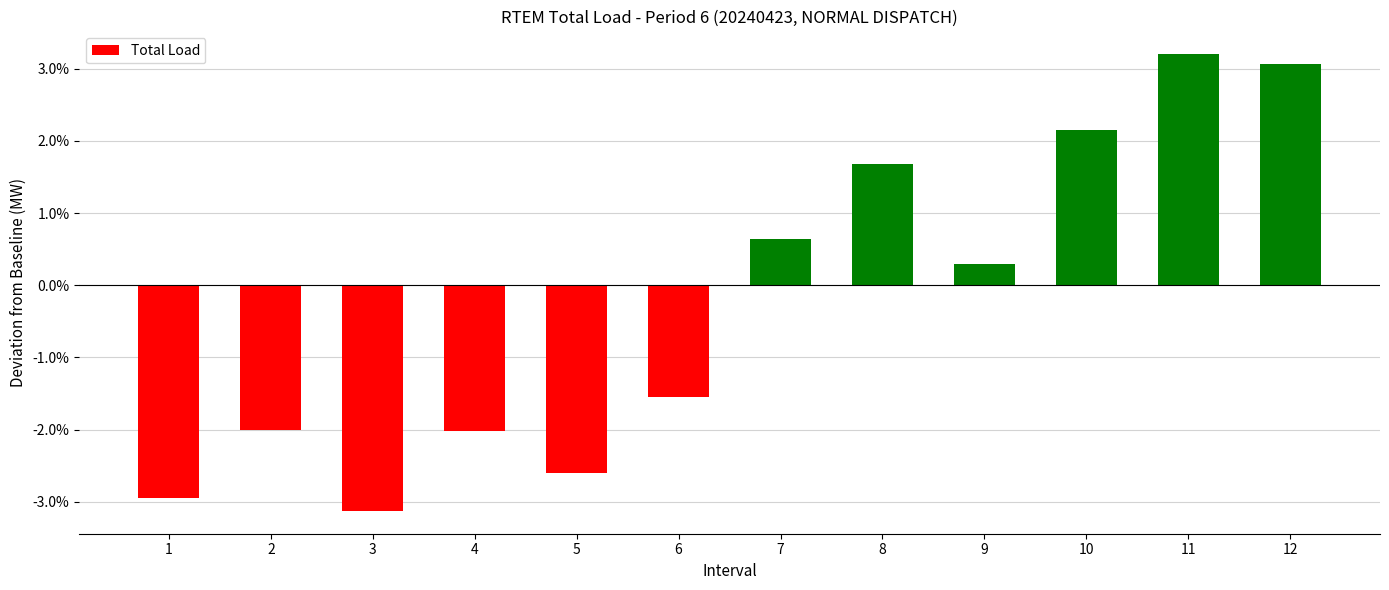

Reading right to left, extract all data points from this chart.

12=3.1	11=3.2	10=2.1	9=0.3	8=1.7	7=0.6	6=-1.6	5=-2.6	4=-2.0	3=-3.1	2=-2.0	1=-2.9